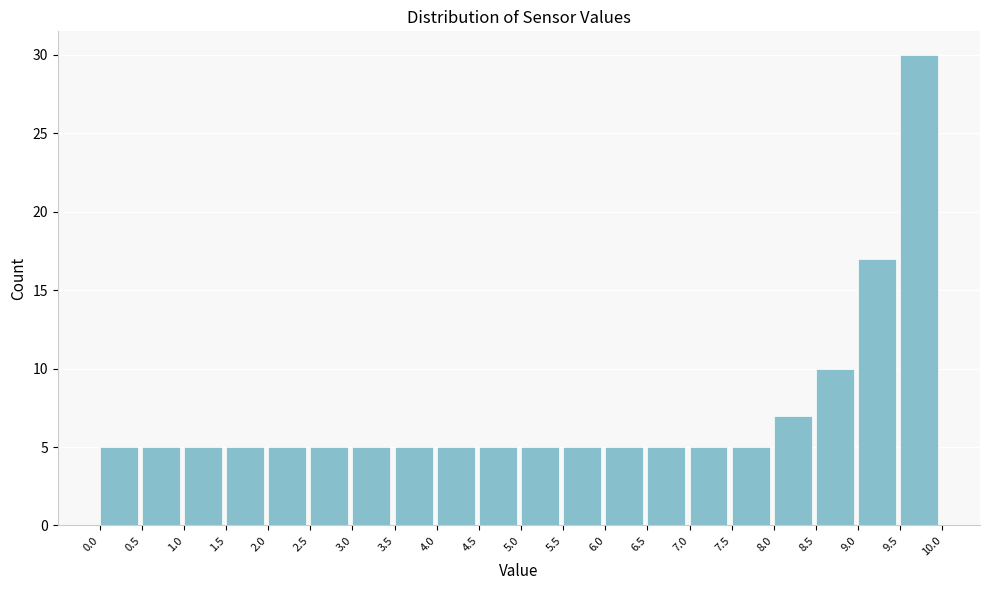

Reading left to right, transcribe all the data shown in this chart.

5	5	5	5	5	5	5	5	5	5	5	5	5	5	5	5	7	10	17	30